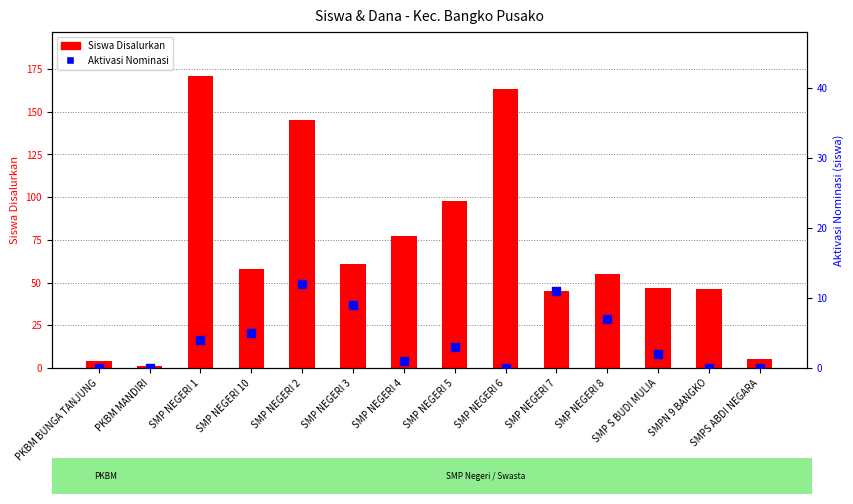

Which series has the largest Y range (max minus min)?

Siswa Disalurkan